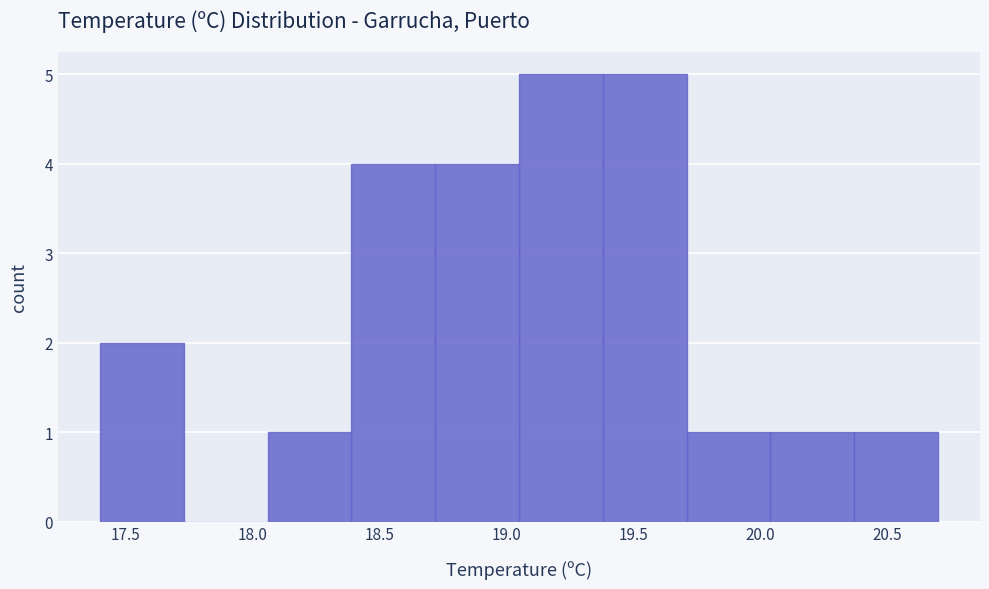

Reading left to right, transcribe this chart: for each bar, give the range it covers on the x-axis and its height. Neither the bar edges nor the heights are printed on the chart, so give them approximately, as read against the axes.

17.40 to 17.73: 2
17.73 to 18.06: 0
18.06 to 18.39: 1
18.39 to 18.72: 4
18.72 to 19.05: 4
19.05 to 19.38: 5
19.38 to 19.71: 5
19.71 to 20.04: 1
20.04 to 20.37: 1
20.37 to 20.70: 1